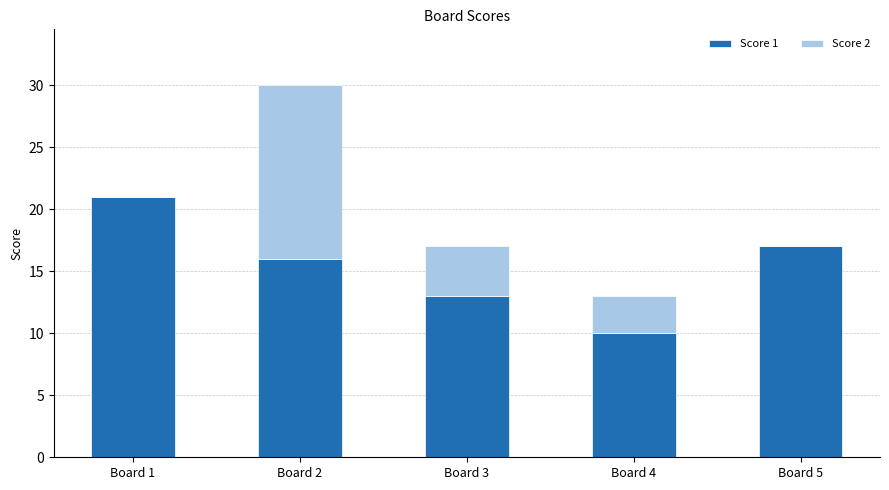

At which label does Score 1 first exceed 16?

Board 1